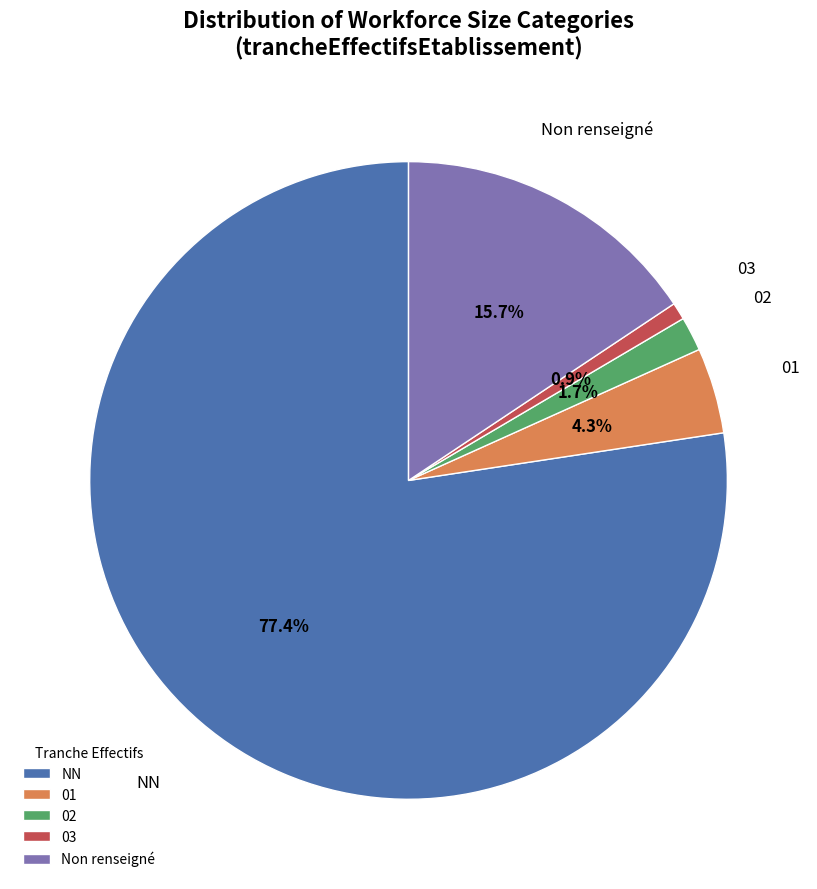

What percentage is NOT represented by Non renseigné?

84.3%